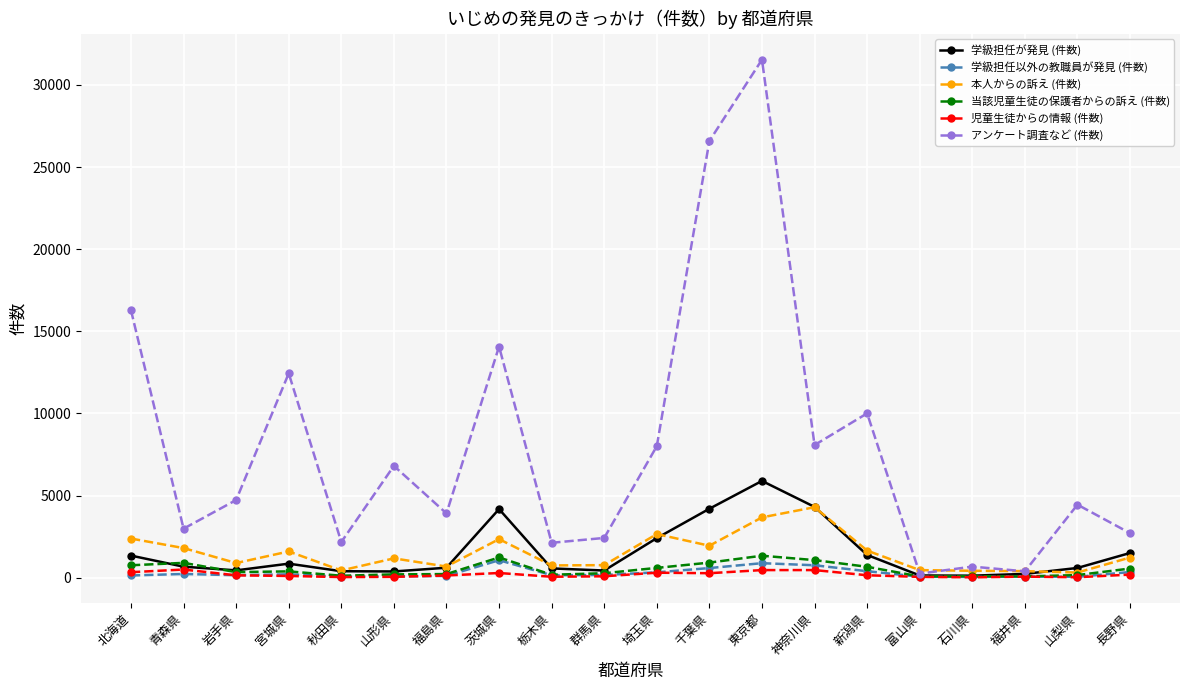

What is the difference between the maximum and second lowest values in the アンケート調査など (件数) series?

31148